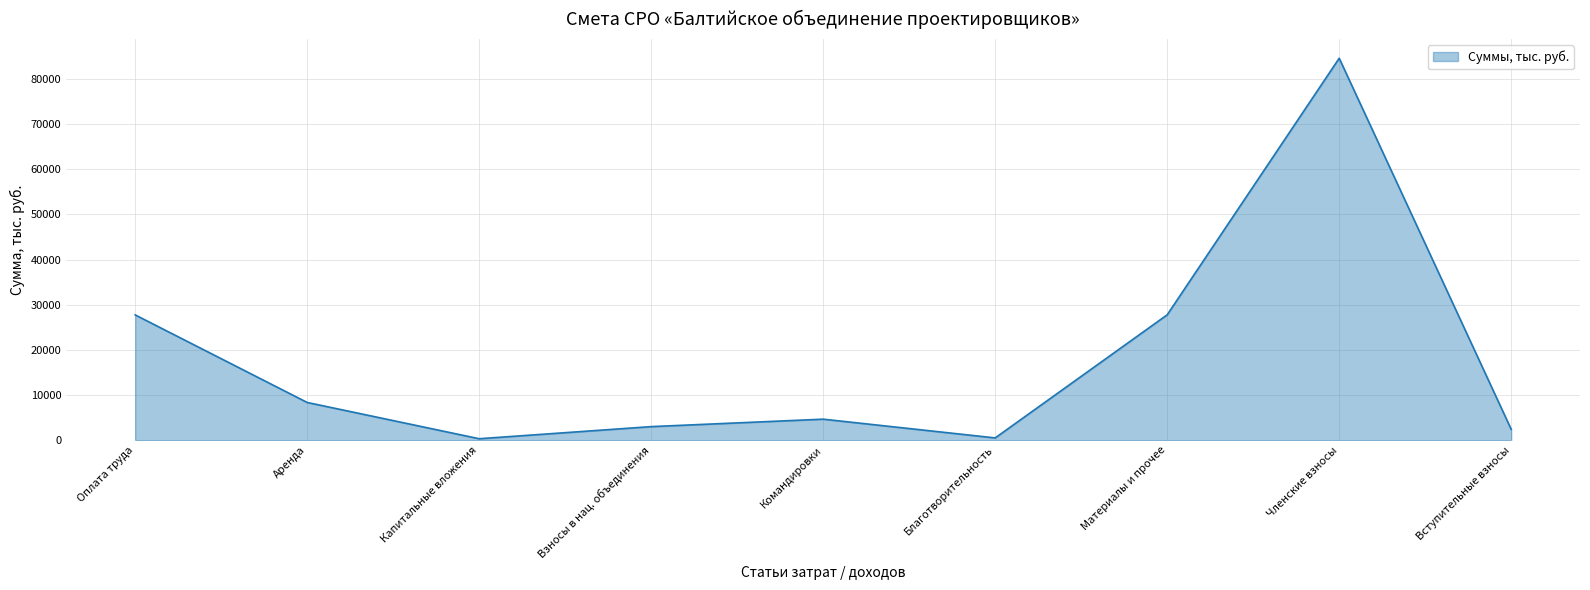

Where is the data nearest to the value 42445?

Материалы и прочее